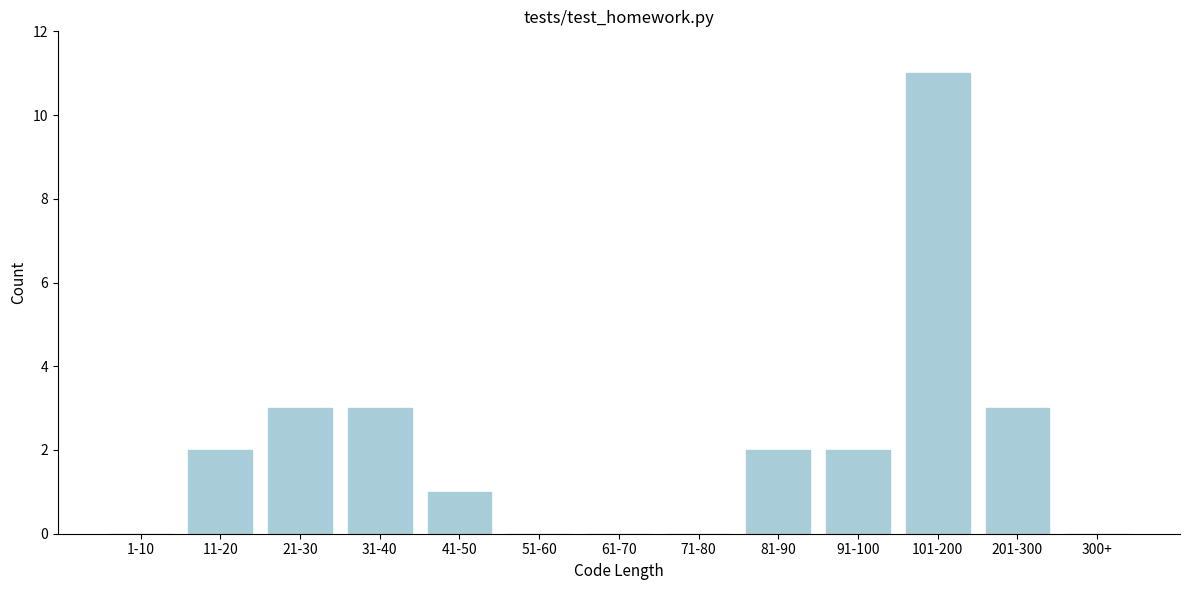

Reading left to right, transcribe all the data shown in this chart.

1-10=0	11-20=2	21-30=3	31-40=3	41-50=1	51-60=0	61-70=0	71-80=0	81-90=2	91-100=2	101-200=11	201-300=3	300+=0